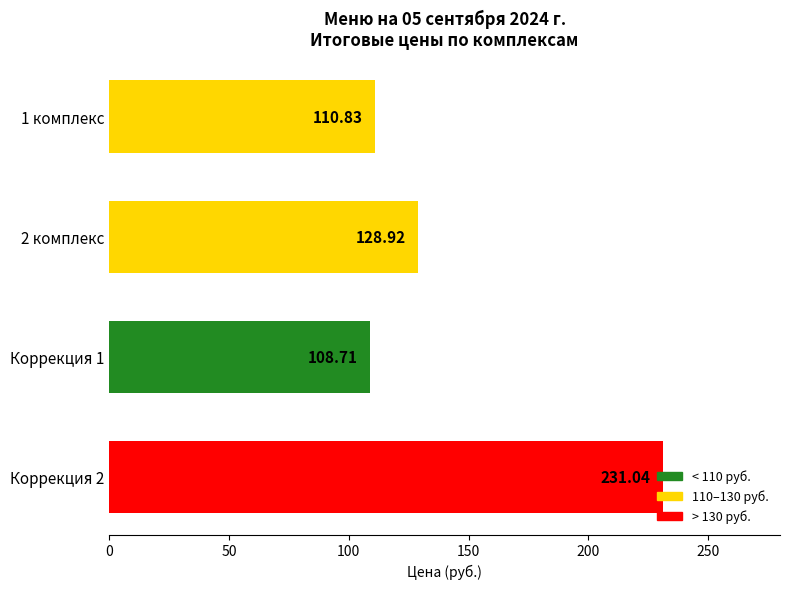

What is the sum of all values?

579.5